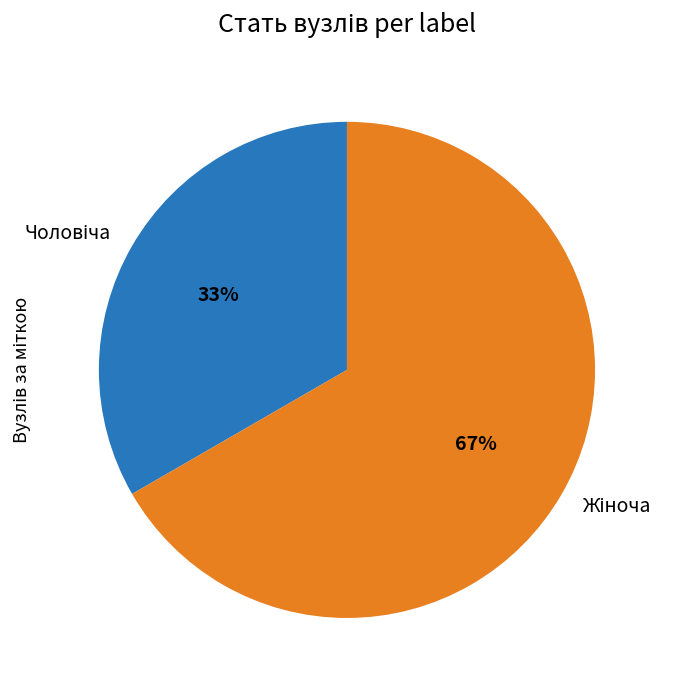

To the nearest percent, what is the average slice percentage?

50%